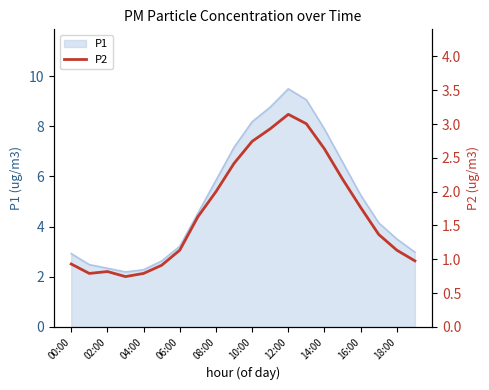

Reading right to left, transcribe all the data shown in this chart.

1.0	1.1	1.4	1.8	2.2	2.6	3.0	3.1	2.9	2.7	2.4	2.0	1.6	1.1	0.9	0.8	0.7	0.8	0.8	0.9